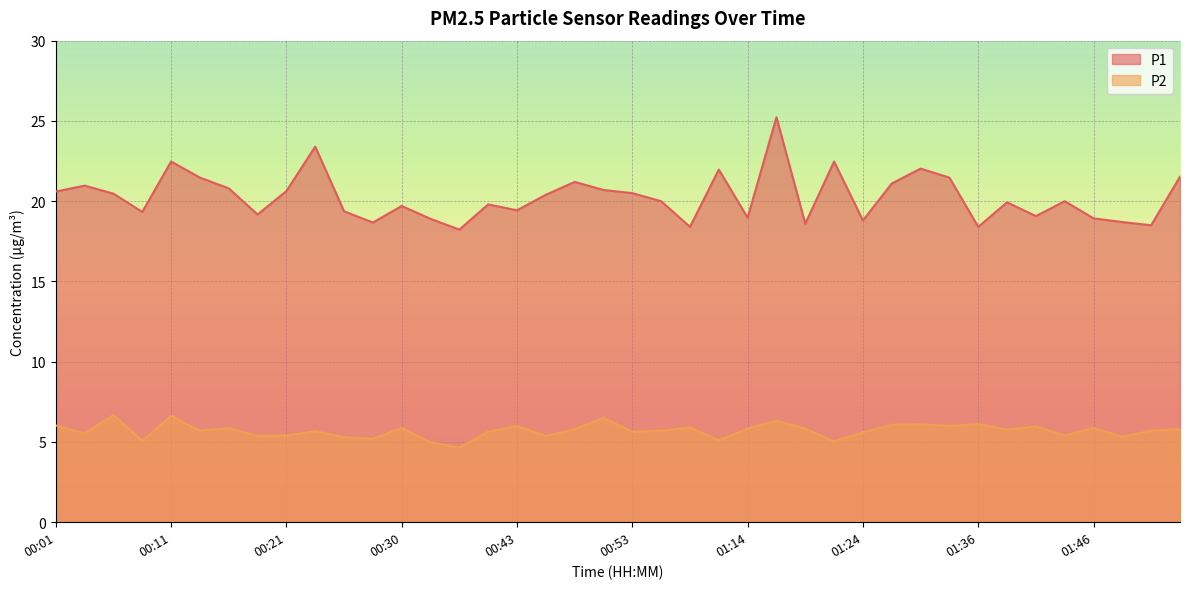

What is the difference between the maximum and second lowest values in the P1 series?

6.8